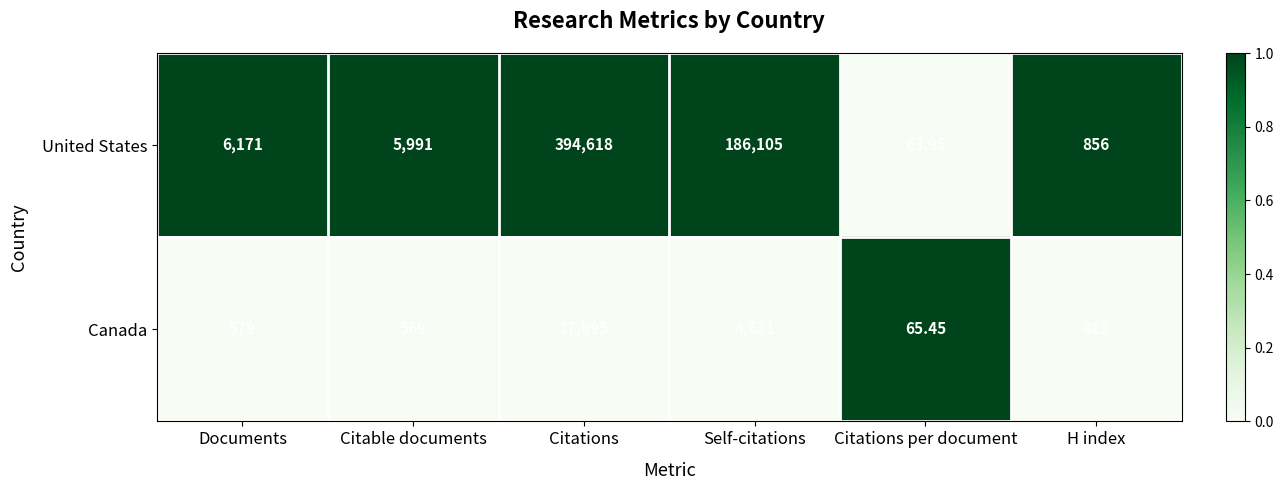

At which label is Canada closest to 18980?

Self-citations